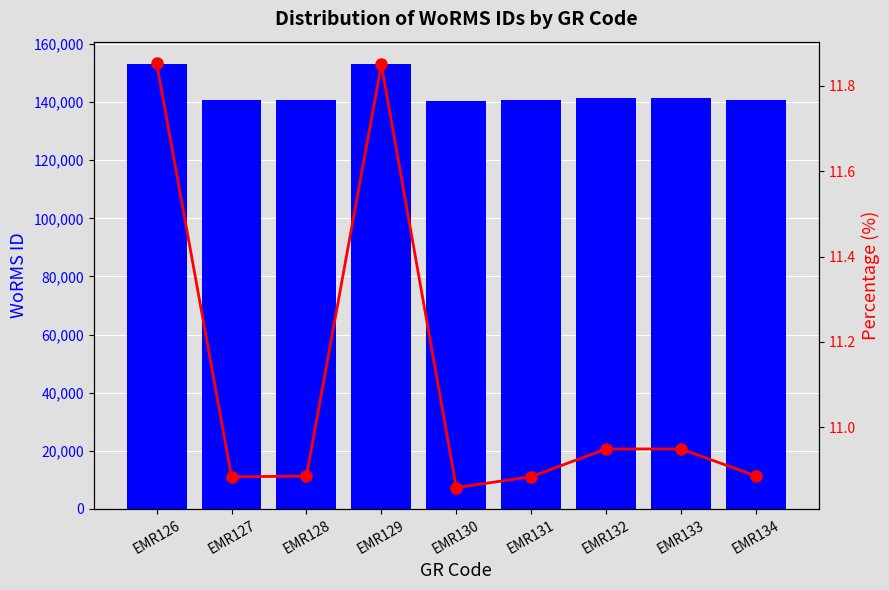

What is the difference between the maximum and minimum values in the WoRMS ID series?

12863.0